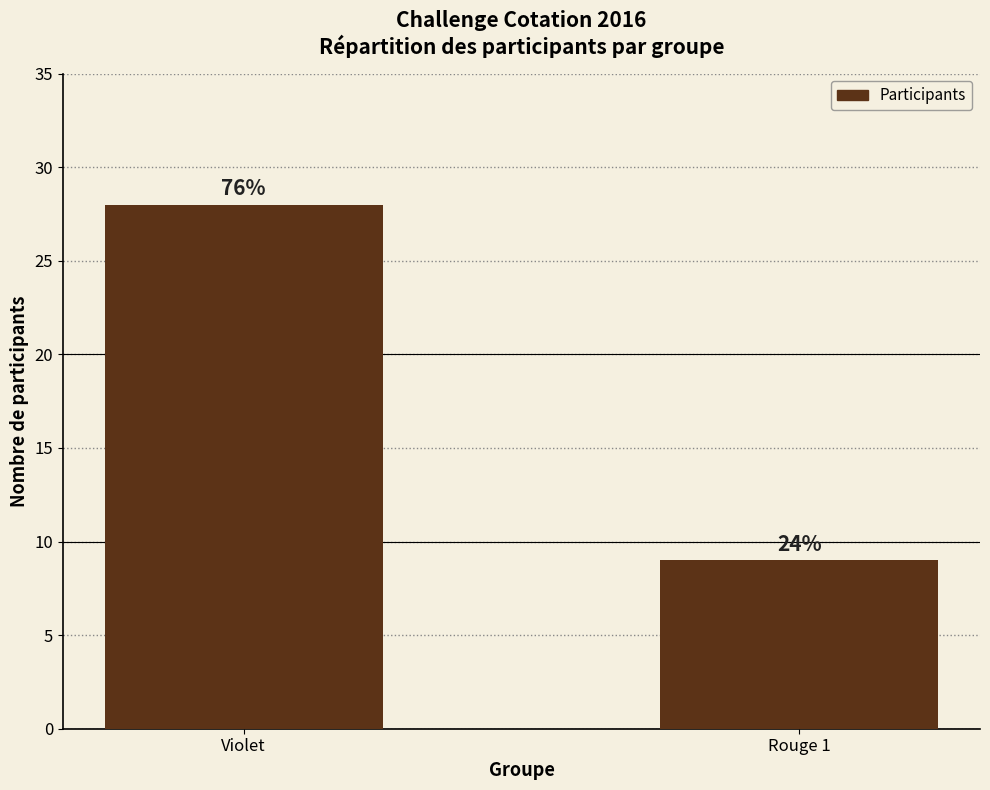

What is the ratio of the value at Rouge 1 to the value at Violet?

0.3